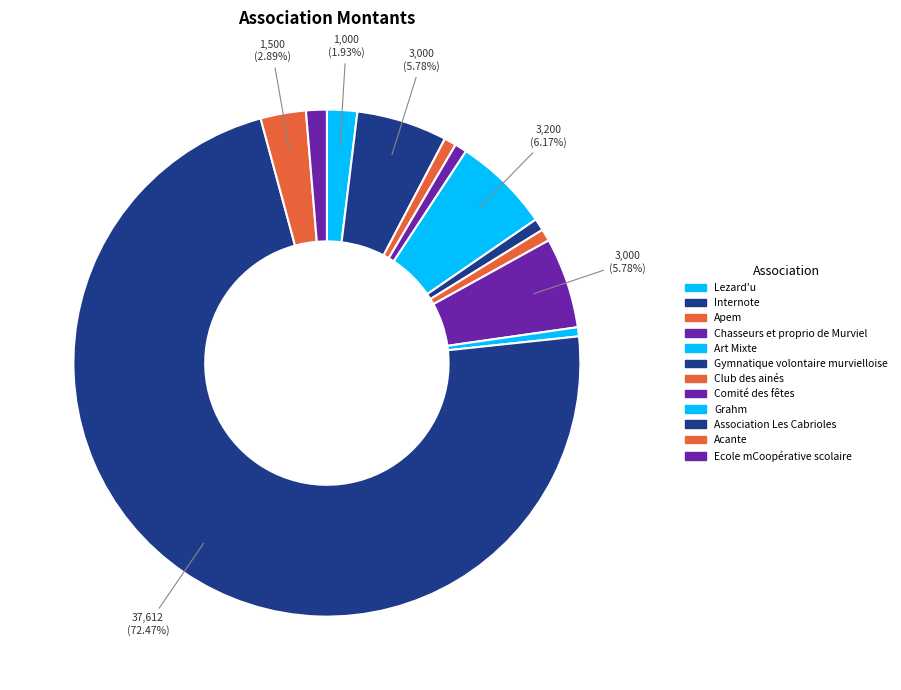

Count the number of slices in the pie.

12